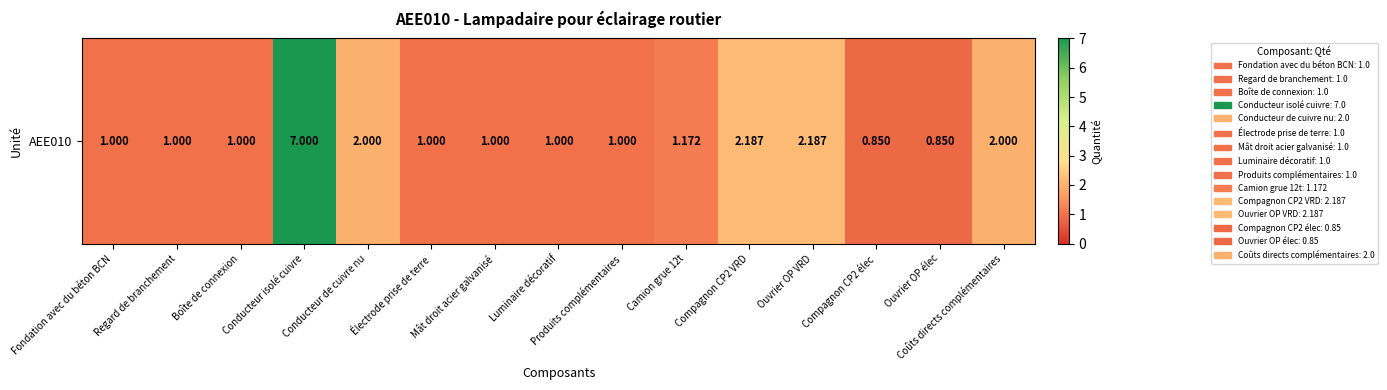

Where is the data nearest to the value 3?

Compagnon CP2 VRD